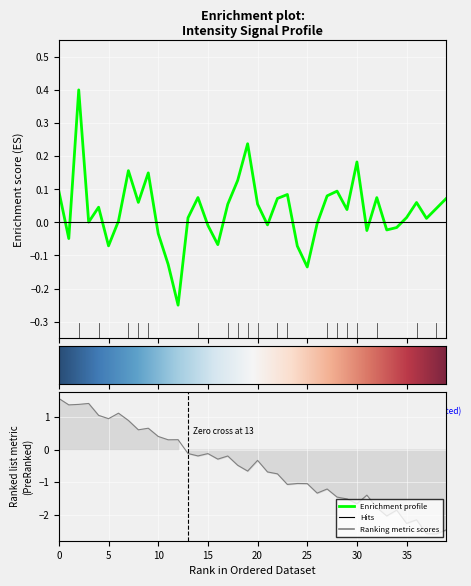

How many interior local valleys (lower than both neighbors) does the data have?

12